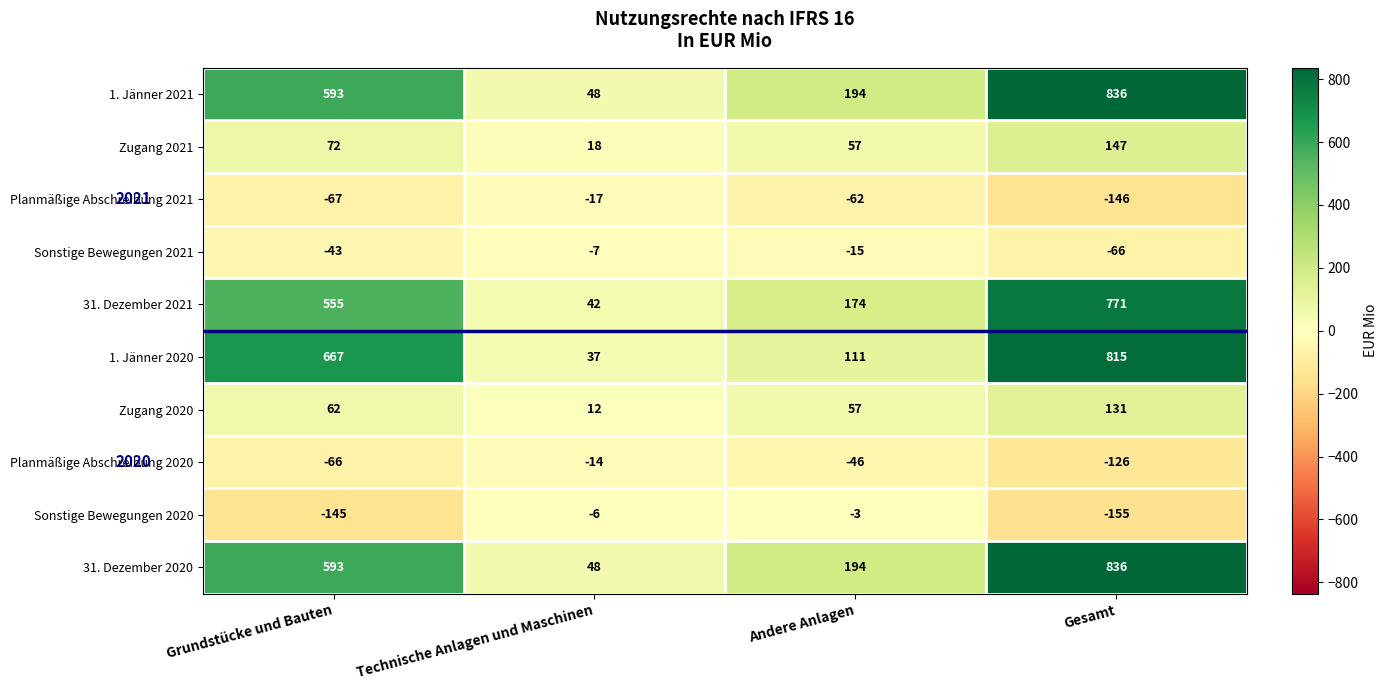

Read the 31. Dezember 2021 value at Technische Anlagen und Maschinen, to the nearest 50.

50